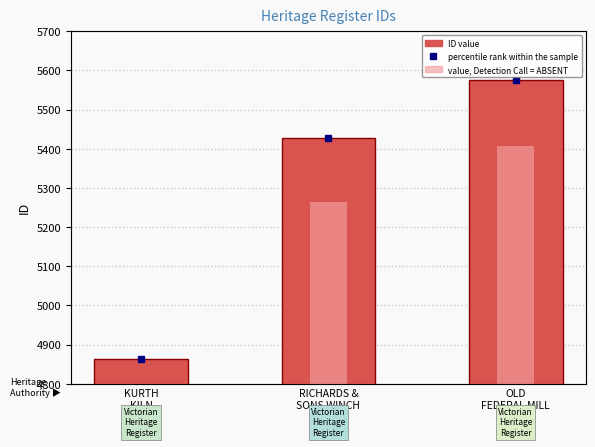

Reading left to right, transcribe all the data shown in this chart.

4862	5427	5575